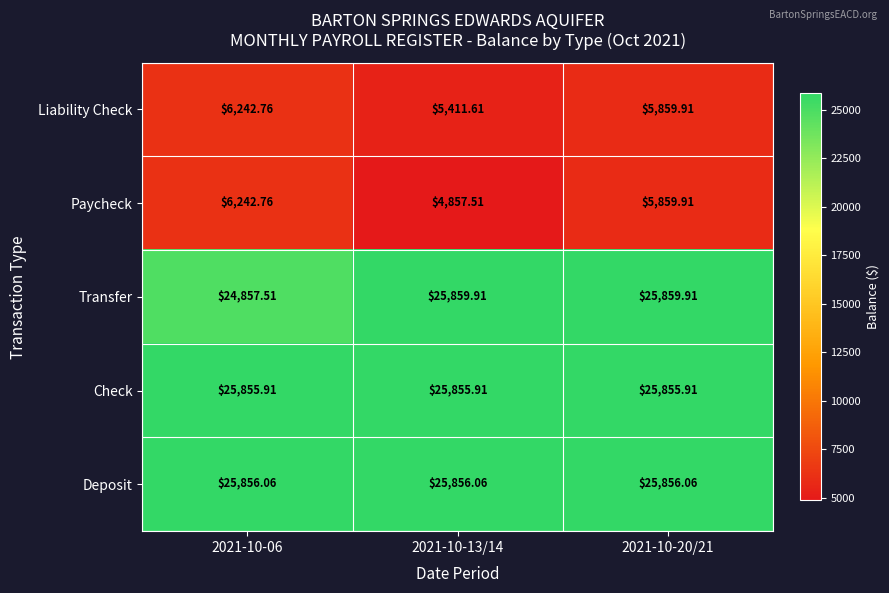

Is the value of Deposit at 2021-10-06 greater than the value of Transfer at 2021-10-20/21?

No